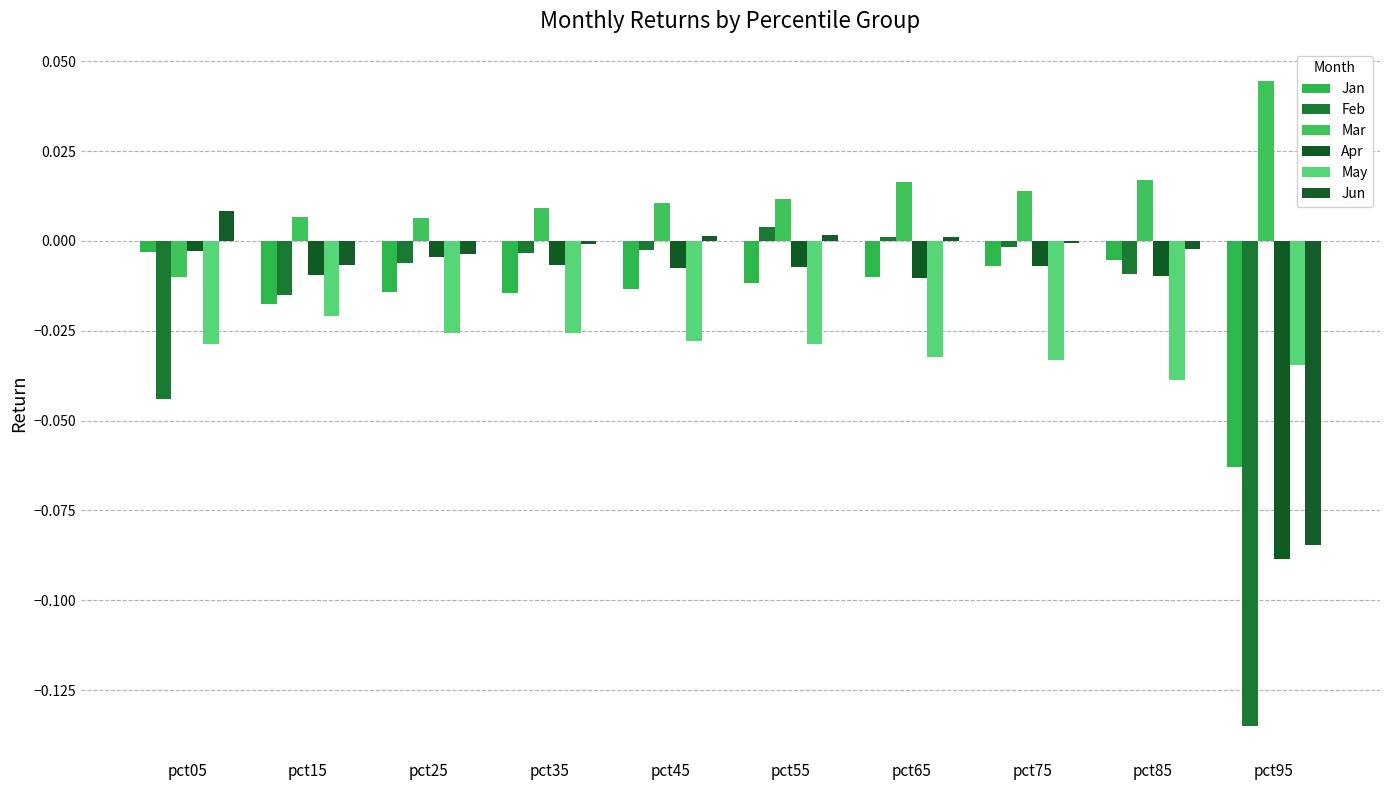

How many series are shown in this chart?

6